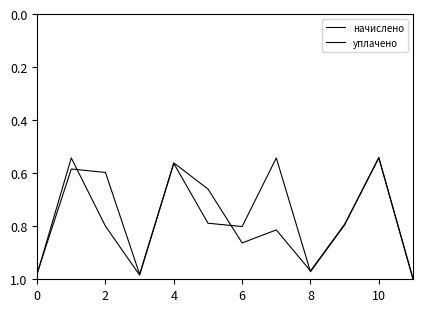

How many lines are shown in the chart?

2